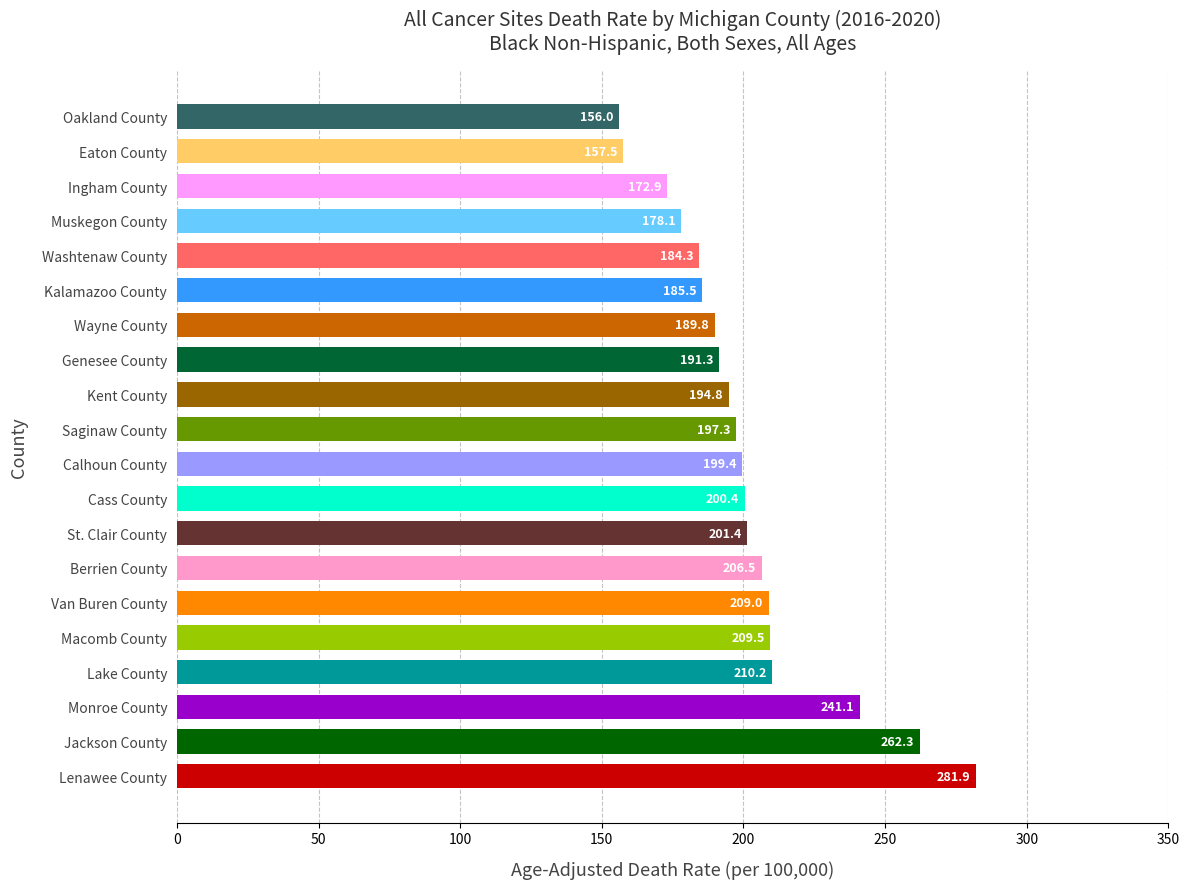

Rank the categories by value from lowest to highest.

Oakland County, Eaton County, Ingham County, Muskegon County, Washtenaw County, Kalamazoo County, Wayne County, Genesee County, Kent County, Saginaw County, Calhoun County, Cass County, St. Clair County, Berrien County, Van Buren County, Macomb County, Lake County, Monroe County, Jackson County, Lenawee County